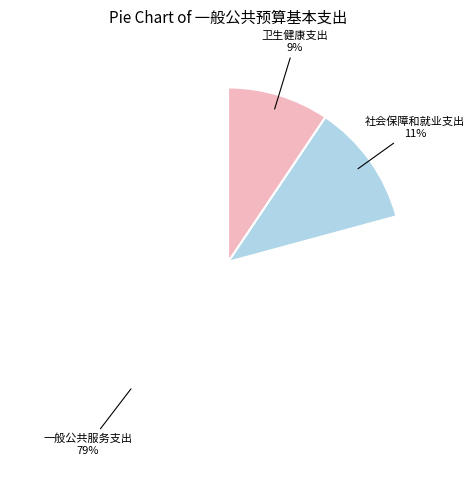

Does any single category account for the majority?

Yes